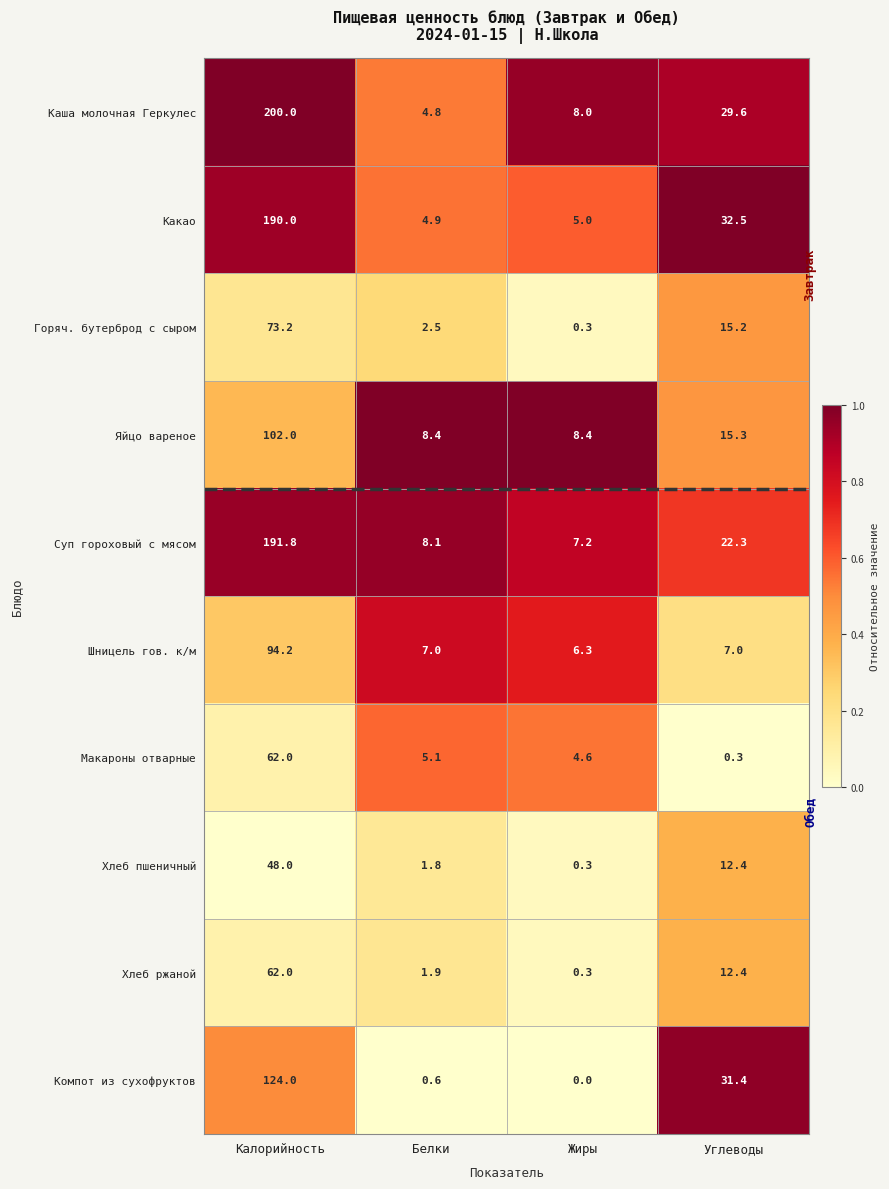

Which label corresponds to the smallest value in the chart?

Жиры